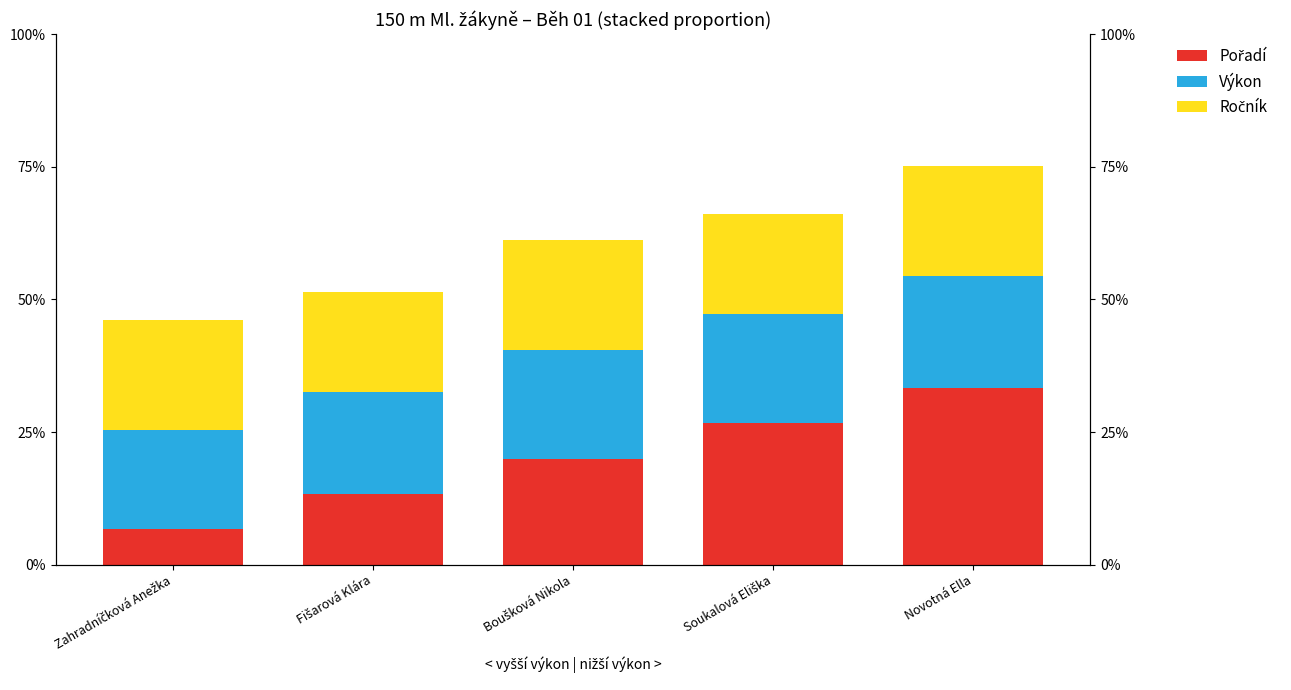

What is the value of the Ročník bar at the 5th from the left?

20.8